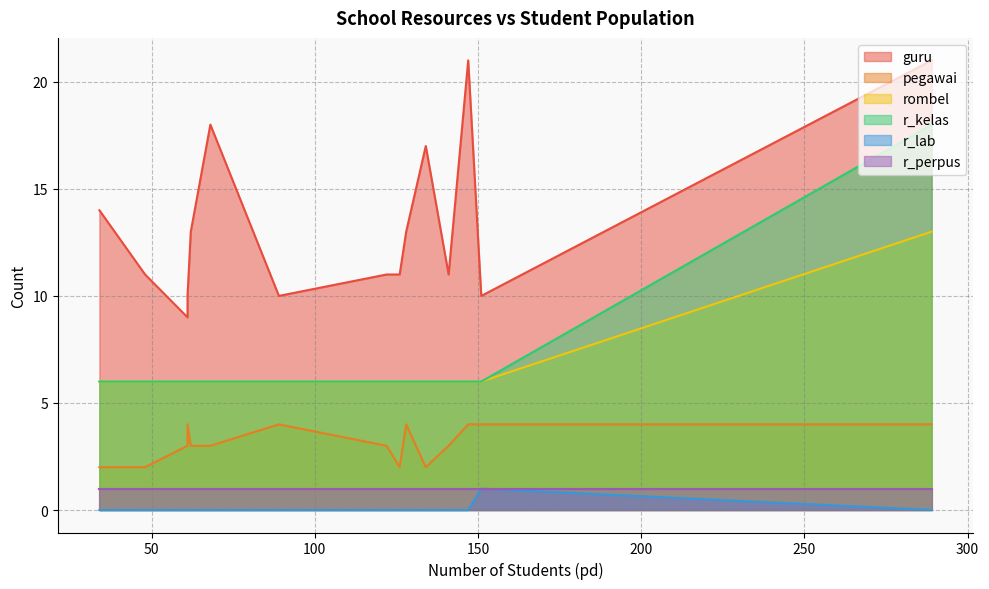

How many series are shown in this chart?

6